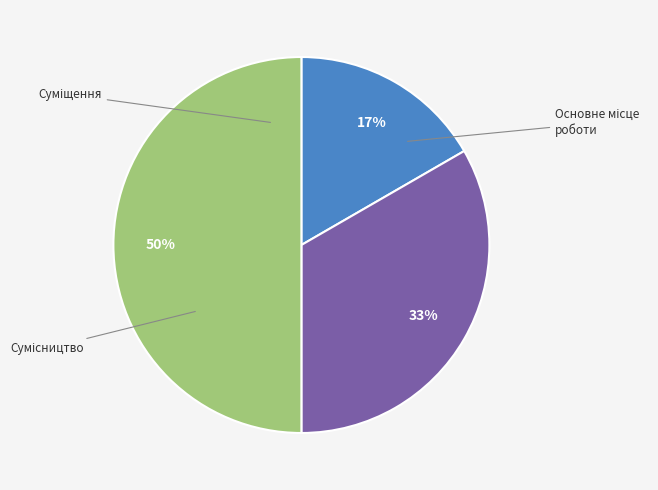

To the nearest percent, what is the difference between the largest and smallest slice percentages?

33%